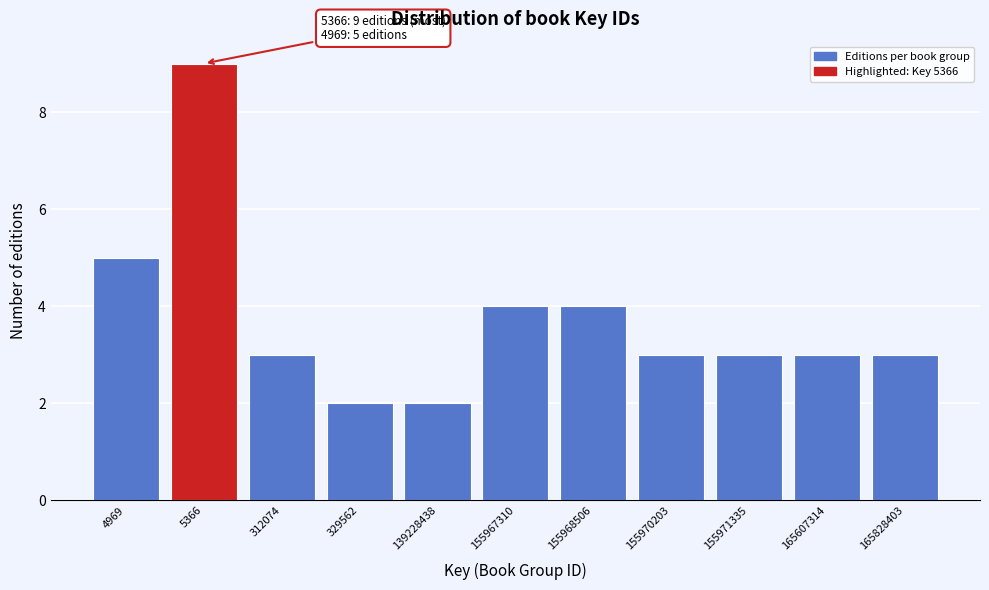

Reading right to left, list all the values displayed in this chart.

3	3	3	3	4	4	2	2	3	9	5